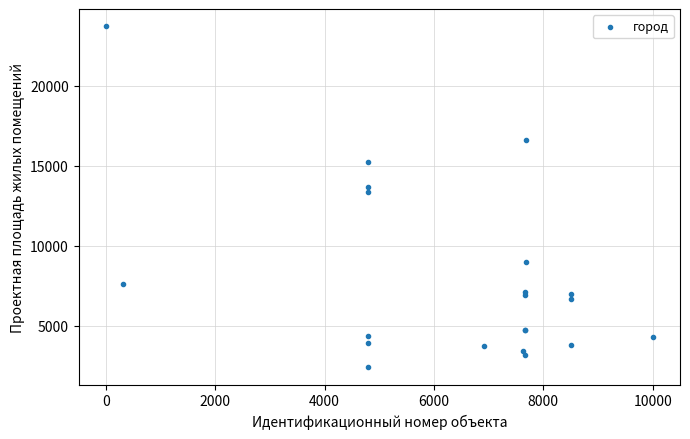

What Y value in the scatter plot is closest to 13062?

13378